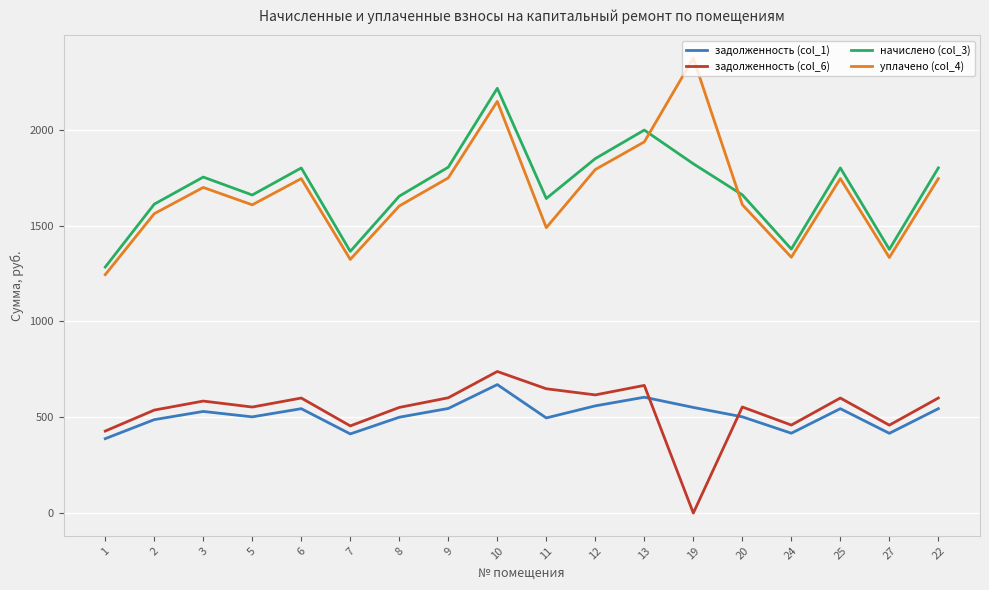

What are all the series names shown in the legend?

задолженность (col_1), задолженность (col_6), начислено (col_3), уплачено (col_4)